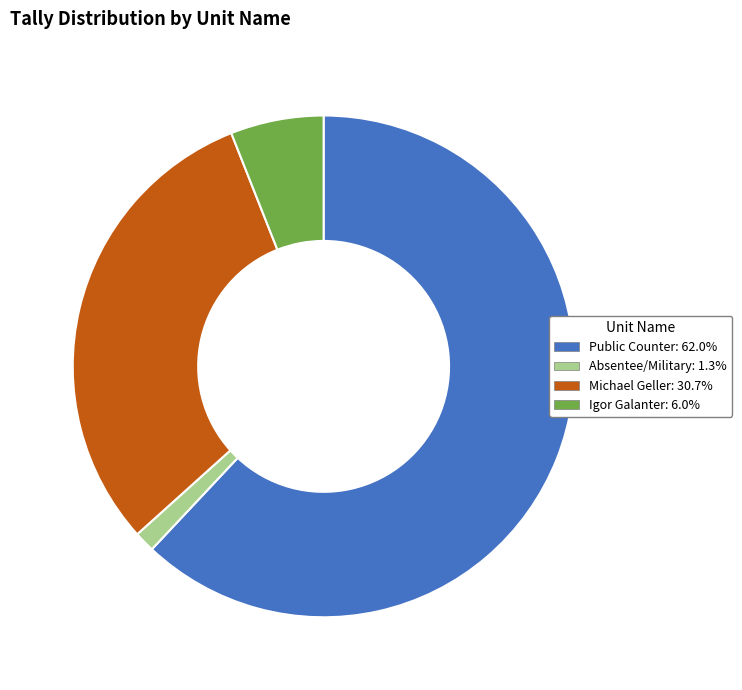

Is there a majority slice in this chart?

Yes